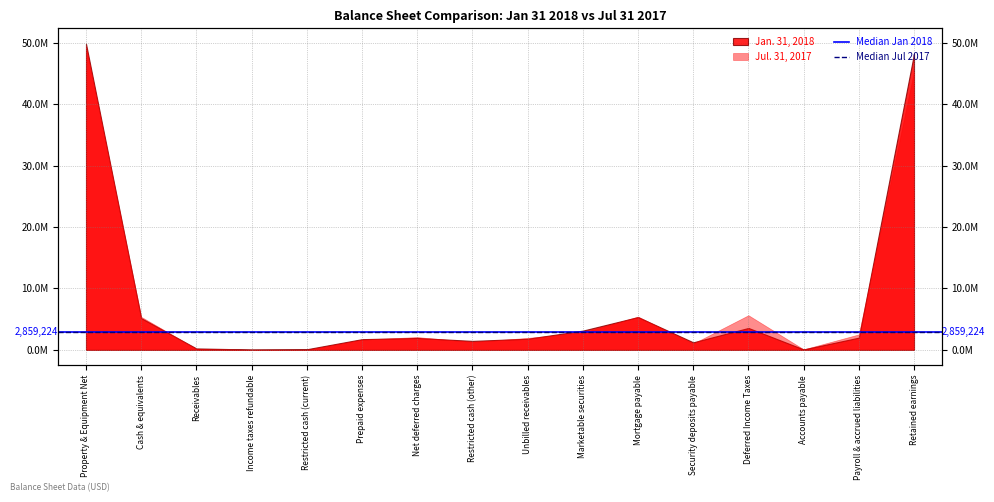

At which label does Median Jan 2018 reach its peak?

Property & Equipment Net